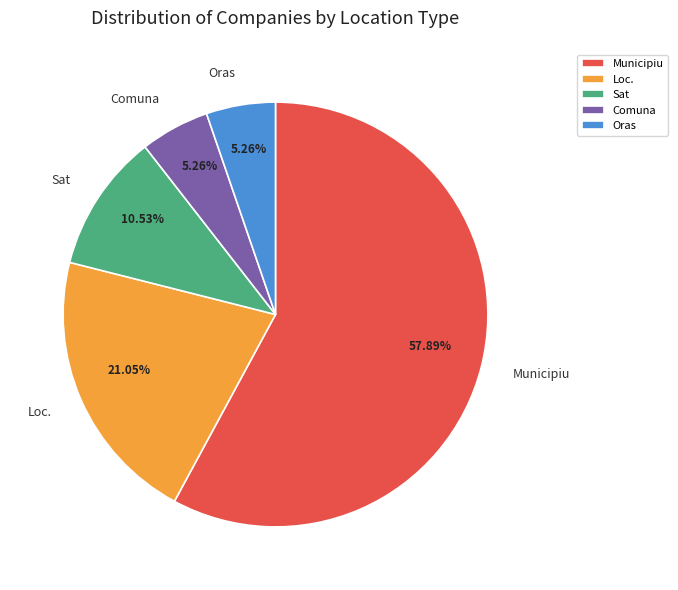

Which category accounts for the majority?

Municipiu